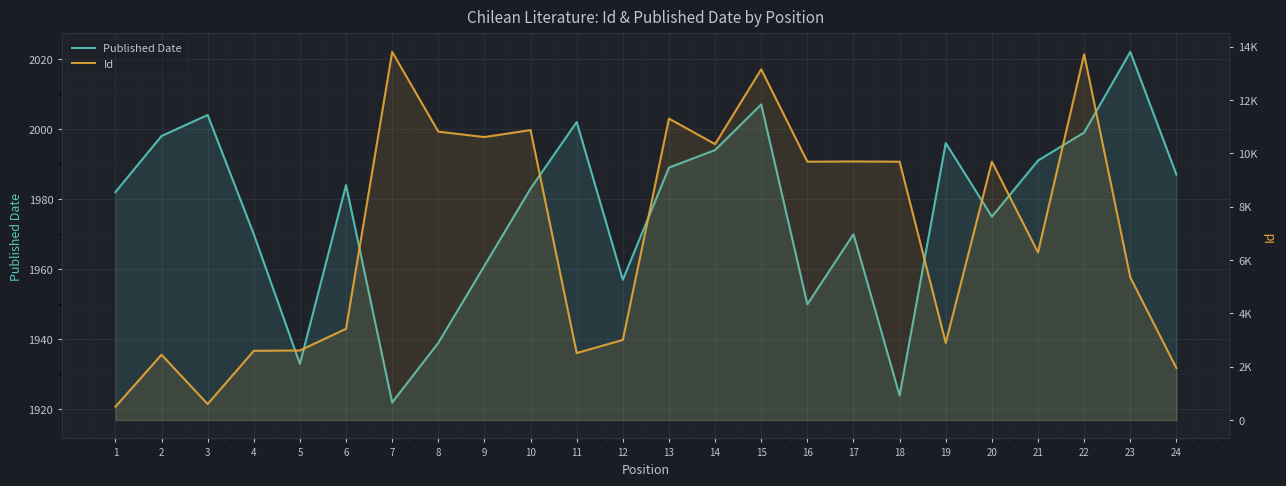

Rank the categories by Id value from highest to lowest.

7, 22, 15, 13, 10, 8, 9, 14, 17, 20, 18, 16, 21, 23, 6, 12, 19, 5, 4, 11, 2, 24, 3, 1